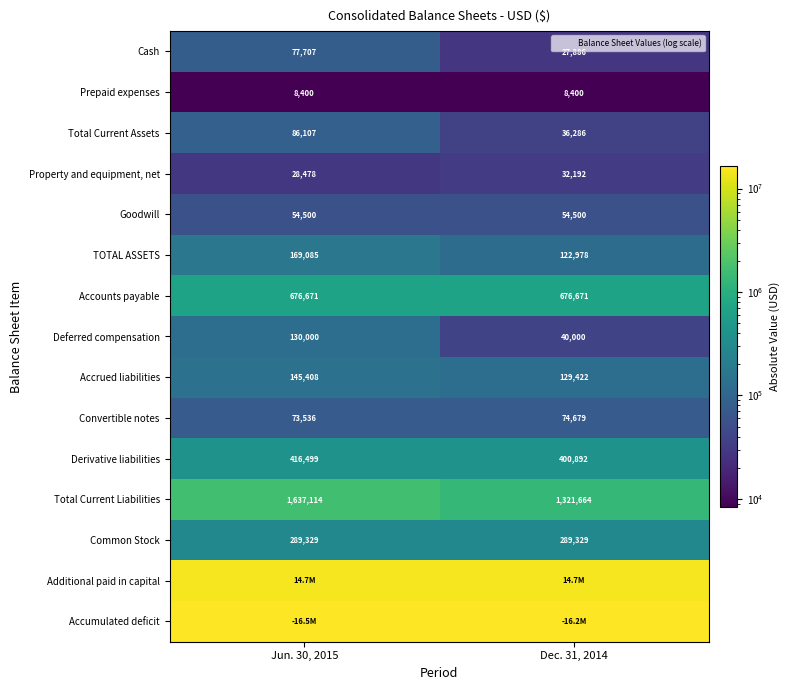

What is the lowest value of the Accounts payable series?

676671